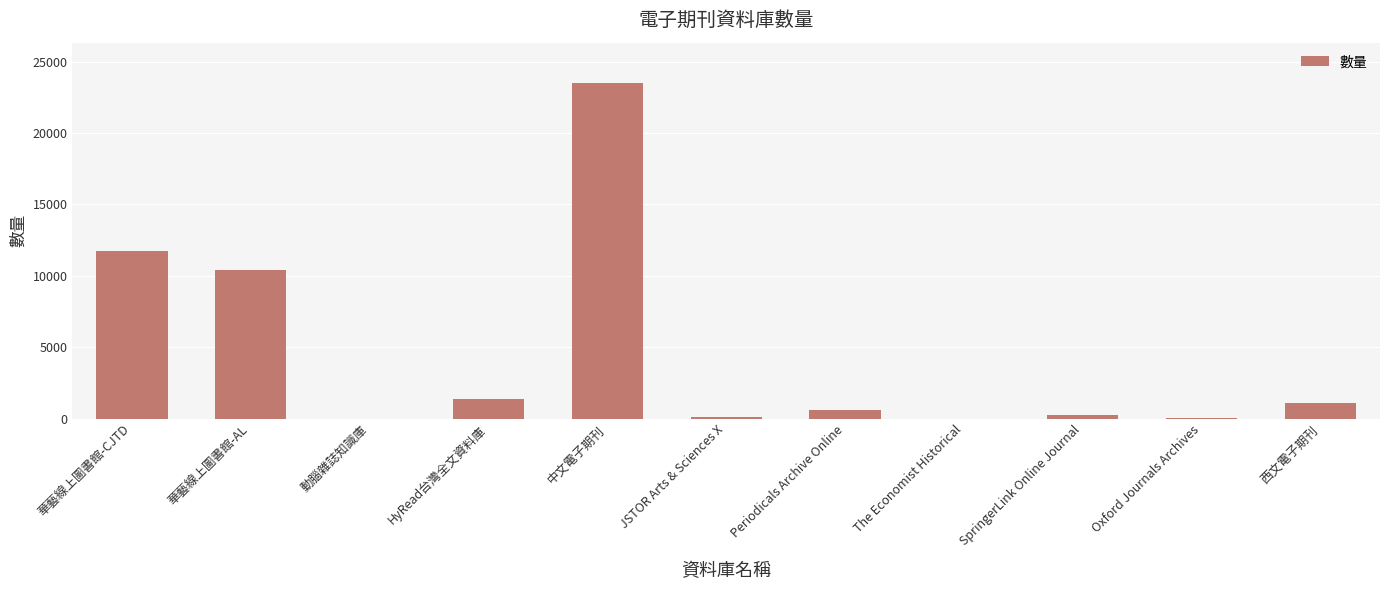

The value at HyRead台灣全文資料庫 is 1346. True or false?

True